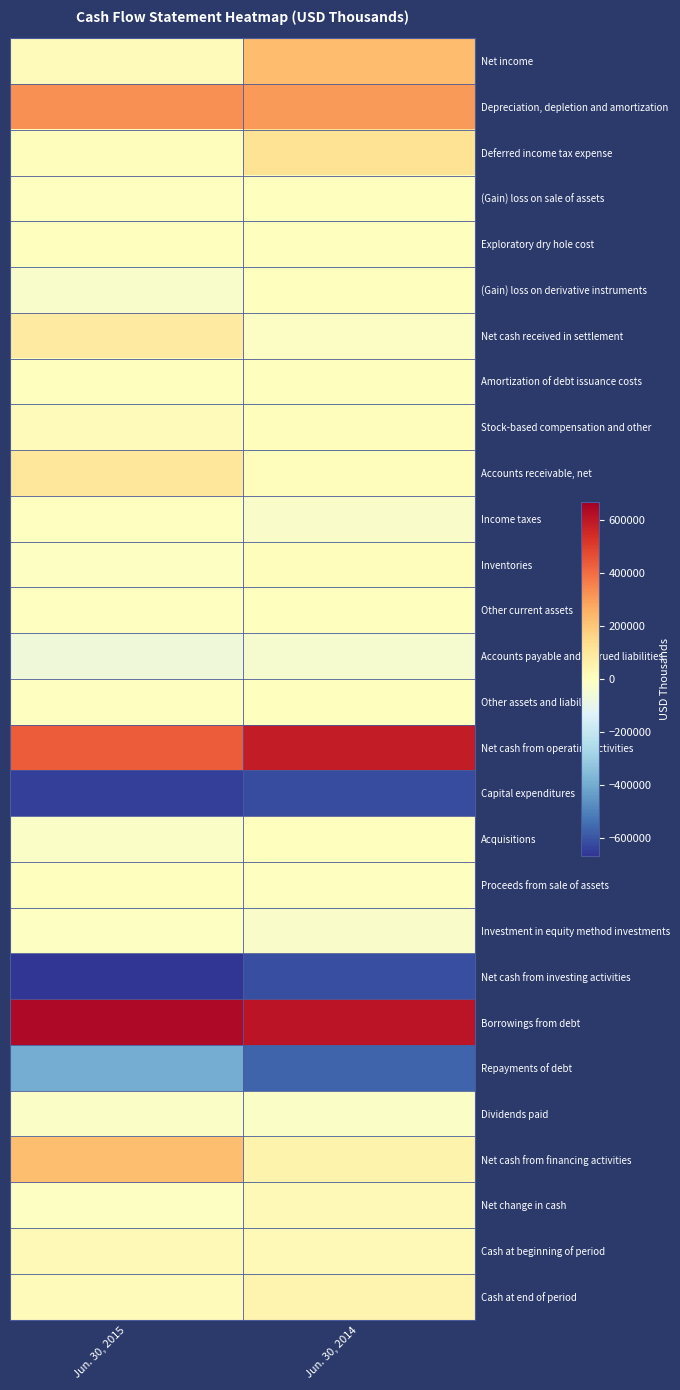

Reading left to right, what are all the values shown in this chart?

Net income: Jun. 30, 2015=12747	Jun. 30, 2014=225451
Depreciation, depletion and amortization: Jun. 30, 2015=328009	Jun. 30, 2014=304981
Deferred income tax expense: Jun. 30, 2015=7160	Jun. 30, 2014=118453
(Gain) loss on sale of assets: Jun. 30, 2015=-59	Jun. 30, 2014=2781
Exploratory dry hole cost: Jun. 30, 2015=178	Jun. 30, 2014=2154
(Gain) loss on derivative instruments: Jun. 30, 2015=-27304	Jun. 30, 2014=2329
Net cash received in settlement: Jun. 30, 2015=88730	Jun. 30, 2014=-15262
Amortization of debt issuance costs: Jun. 30, 2015=2337	Jun. 30, 2014=2252
Stock-based compensation and other: Jun. 30, 2015=11602	Jun. 30, 2014=8689
Accounts receivable, net: Jun. 30, 2015=99897	Jun. 30, 2014=9588
Income taxes: Jun. 30, 2015=-2184	Jun. 30, 2014=-23352
Inventories: Jun. 30, 2015=-6397	Jun. 30, 2014=5554
Other current assets: Jun. 30, 2015=-2953	Jun. 30, 2014=15
Accounts payable and accrued liabilities: Jun. 30, 2015=-65023	Jun. 30, 2014=-39084
Other assets and liabilities: Jun. 30, 2015=-2663	Jun. 30, 2014=753
Net cash from operating activities: Jun. 30, 2015=438591	Jun. 30, 2014=584948
Capital expenditures: Jun. 30, 2015=-645092	Jun. 30, 2014=-617613
Acquisitions: Jun. 30, 2015=-16300	Jun. 30, 2014=0
Proceeds from sale of assets: Jun. 30, 2015=3002	Jun. 30, 2014=-755
Investment in equity method investments: Jun. 30, 2015=-10114	Jun. 30, 2014=-22230
Net cash from investing activities: Jun. 30, 2015=-668504	Jun. 30, 2014=-612504
Borrowings from debt: Jun. 30, 2015=642000	Jun. 30, 2014=611000
Repayments of debt: Jun. 30, 2015=-399000	Jun. 30, 2014=-565000
Dividends paid: Jun. 30, 2015=-16537	Jun. 30, 2014=-16679
Net cash from financing activities: Jun. 30, 2015=224190	Jun. 30, 2014=49766
Net change in cash: Jun. 30, 2015=-5723	Jun. 30, 2014=22210
Cash at beginning of period: Jun. 30, 2015=20954	Jun. 30, 2014=23400
Cash at end of period: Jun. 30, 2015=15231	Jun. 30, 2014=45610